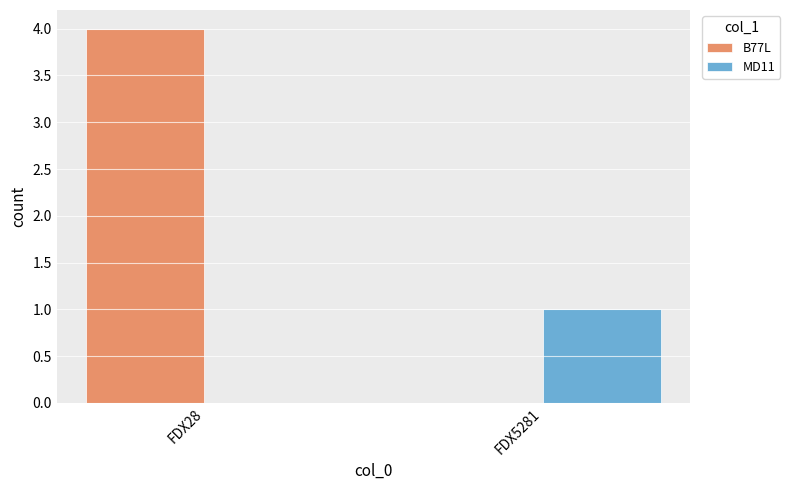

Reading right to left, what are all the values shown in this chart?

B77L: 0	4
MD11: 1	0